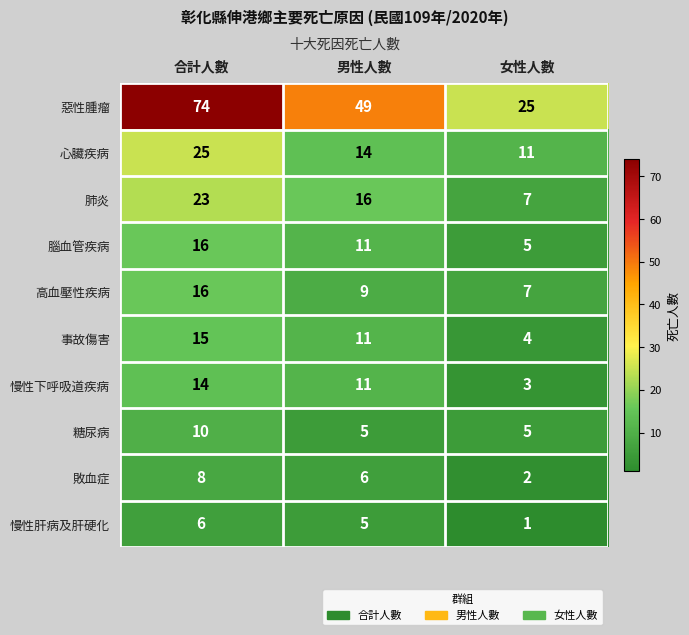

Rank the categories by 事故傷害 value from highest to lowest.

合計人數, 男性人數, 女性人數